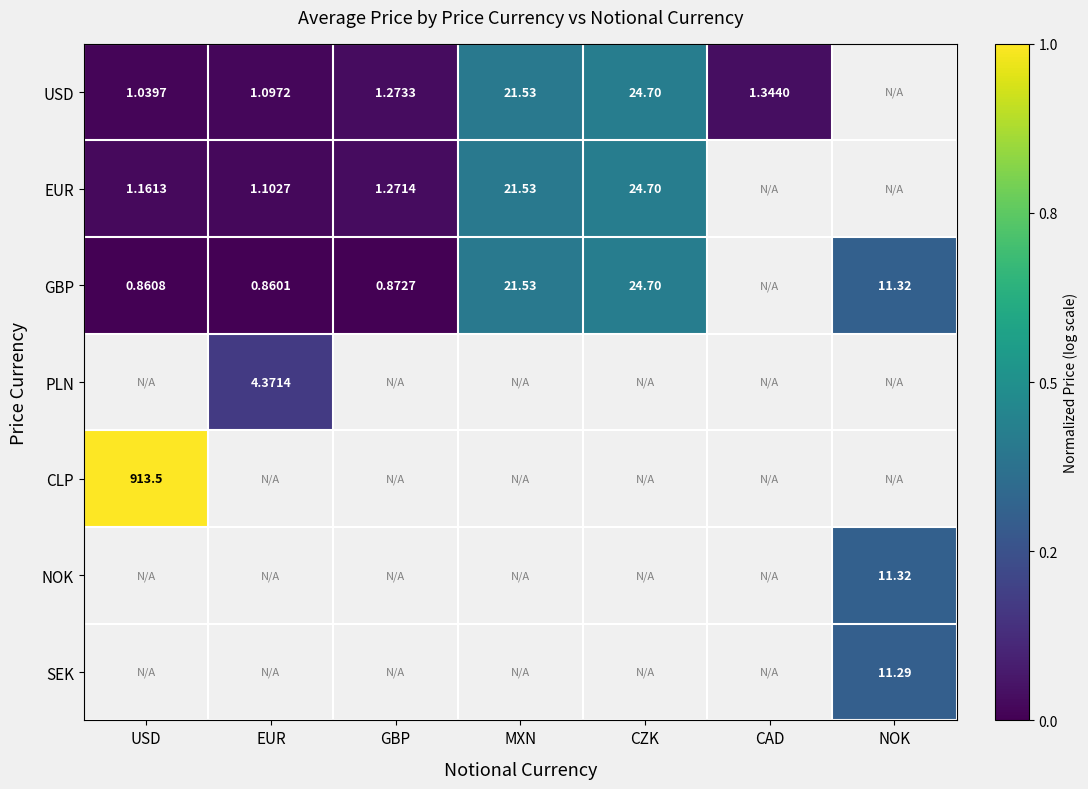

Is the value of USD at GBP greater than the value of NOK at NOK?

No